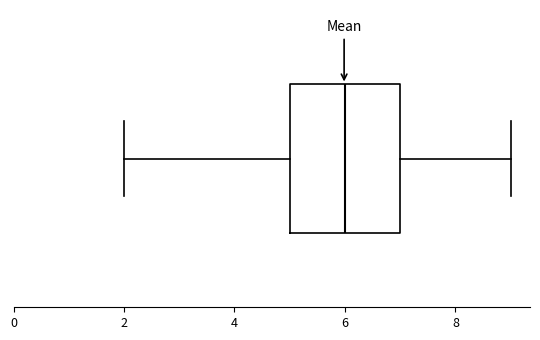

Where is the left edge of the box on the x-axis? The values are not printed on the chart, so give them approximately, as read against the axis.

5